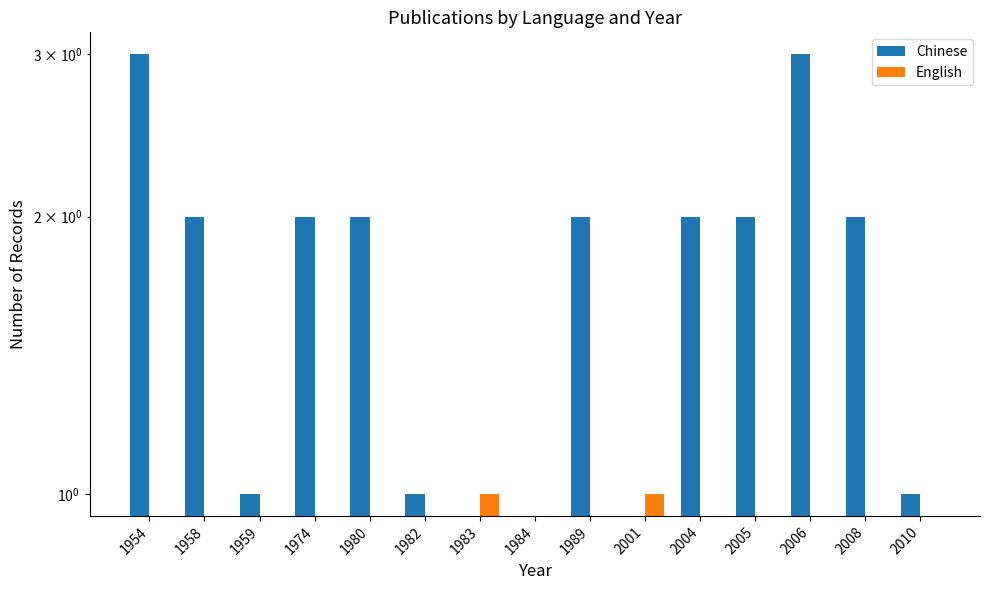

Where does the Chinese series first go above 2?

1954